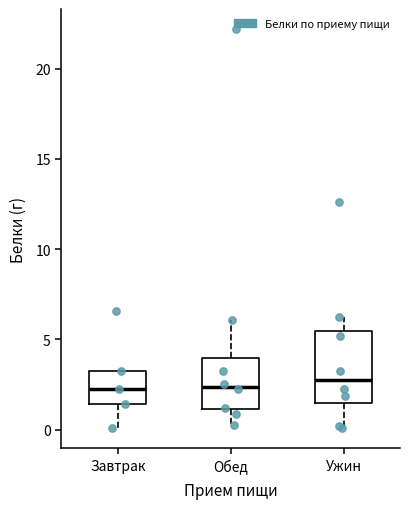

Which box is the tallest, from its lower edge to its upper edge?

Ужин